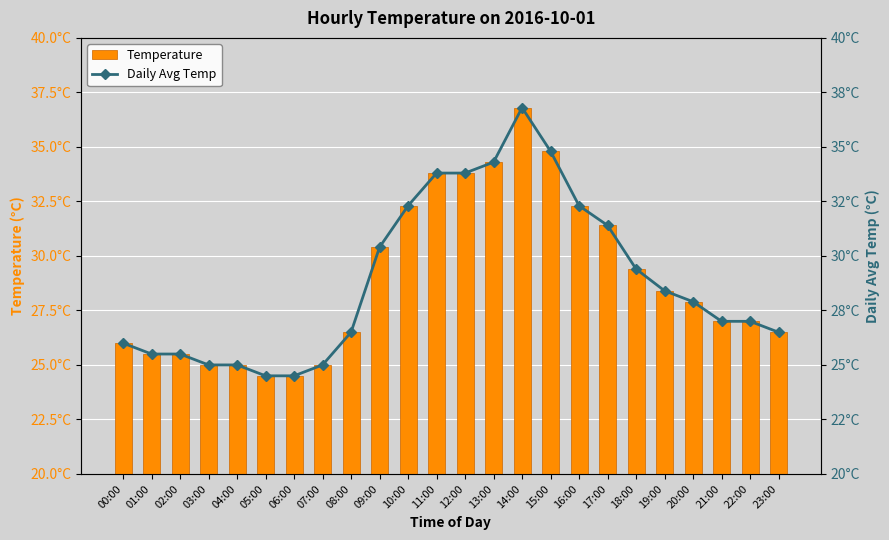

What position from the right is 12:00?

12